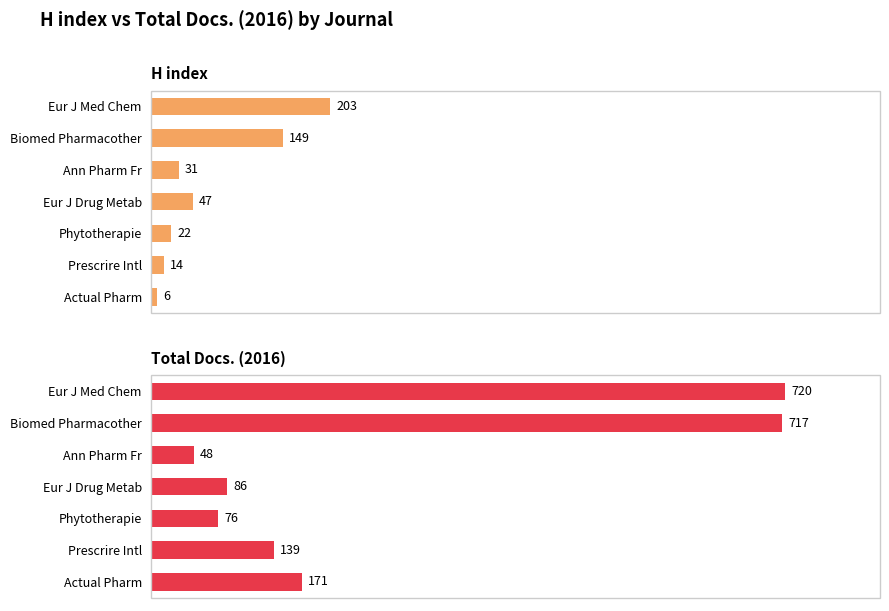

What is the smallest value displayed?

6